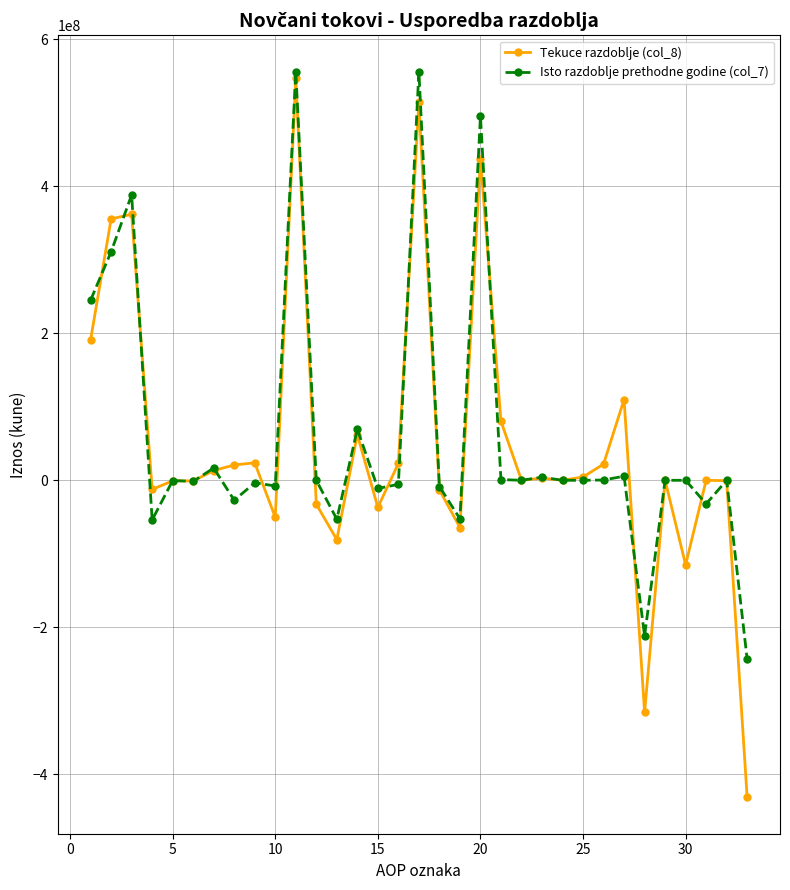

Which series has the widest spread of values?

Tekuce razdoblje (col_8)